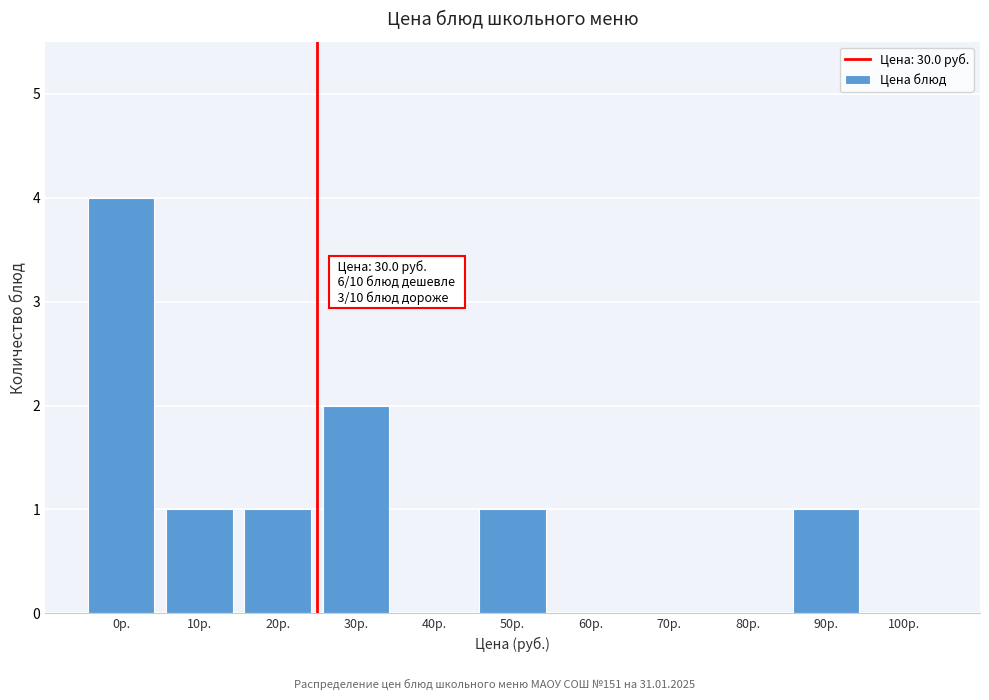

Reading left to right, transcribe all the data shown in this chart.

0р.=4	10р.=1	20р.=1	30р.=2	40р.=0	50р.=1	60р.=0	70р.=0	80р.=0	90р.=1	100р.=0